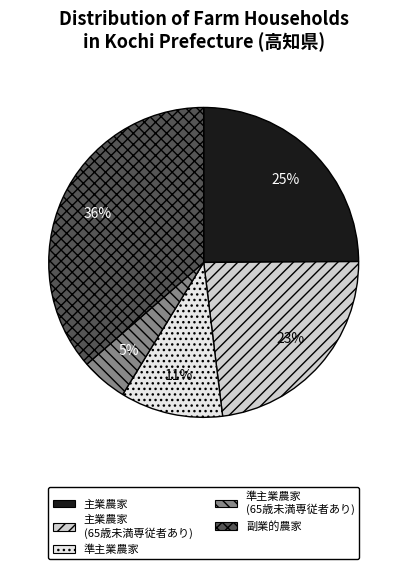

Is there any slice that represents more than half of the pie?

No